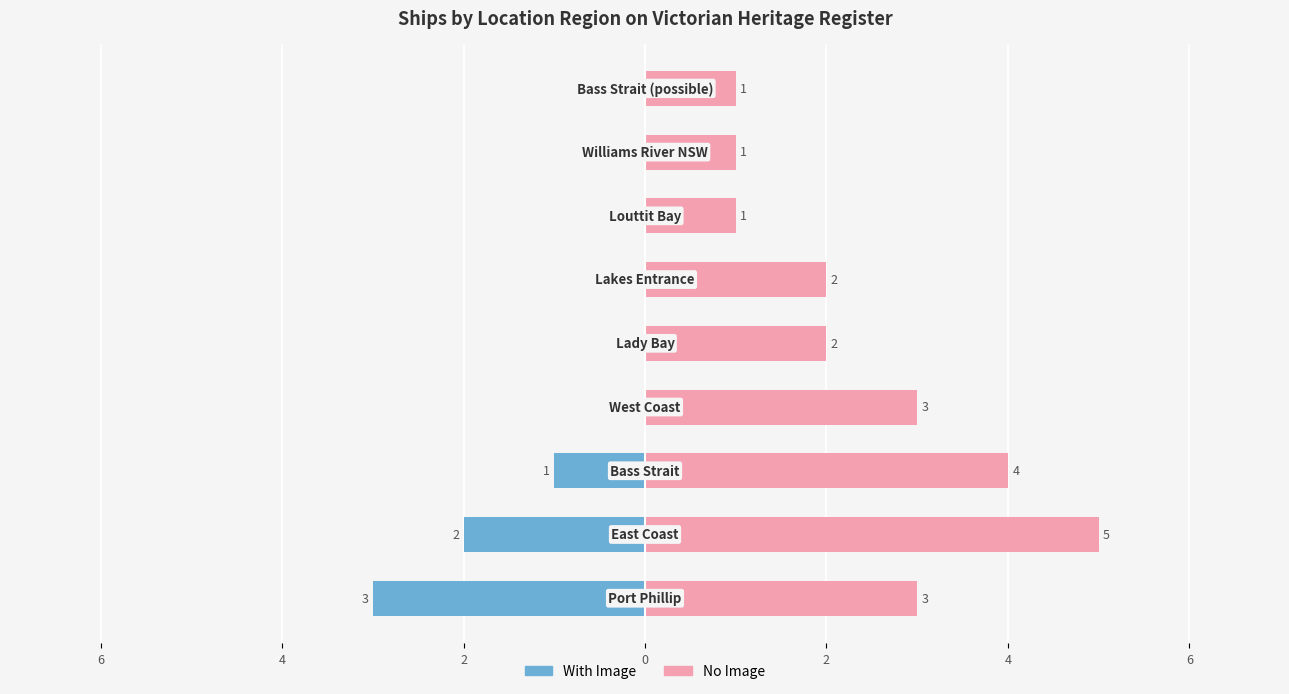

Which series has the largest total across all categories?

No Image